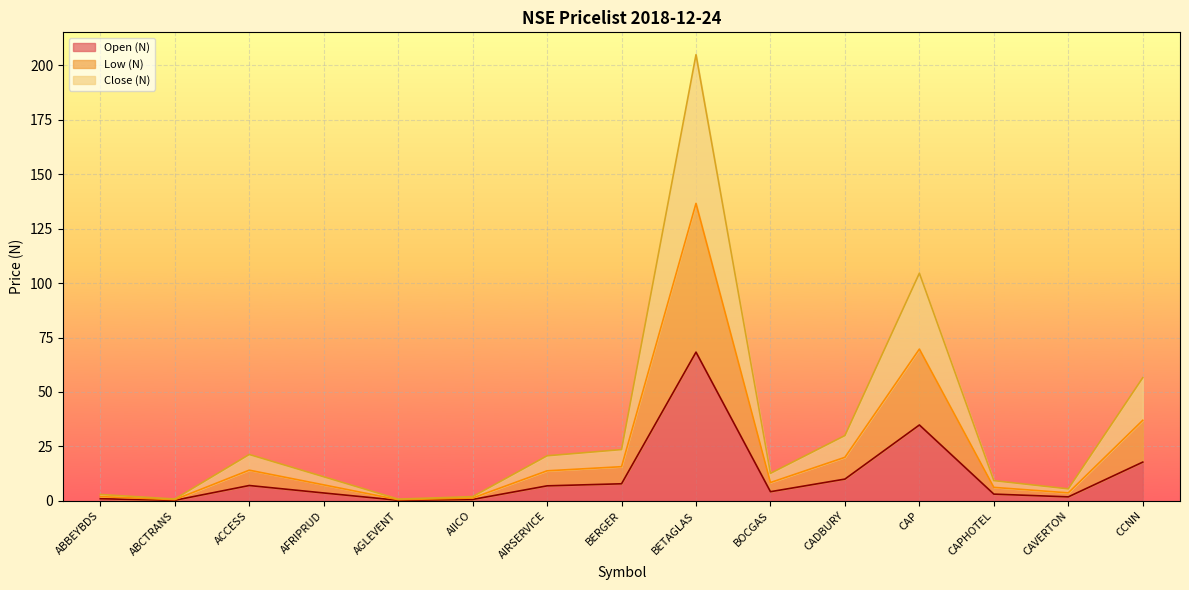

Read the Open (N) value at AIRSERVICE.

6.9